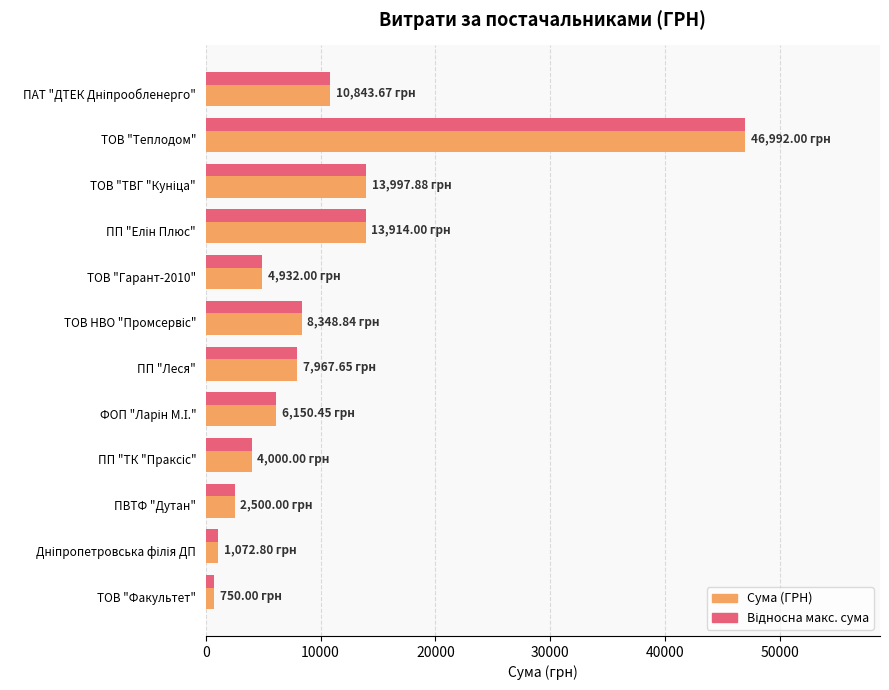

At which category is the sum across all series the highest?

ТОВ "Теплодом"